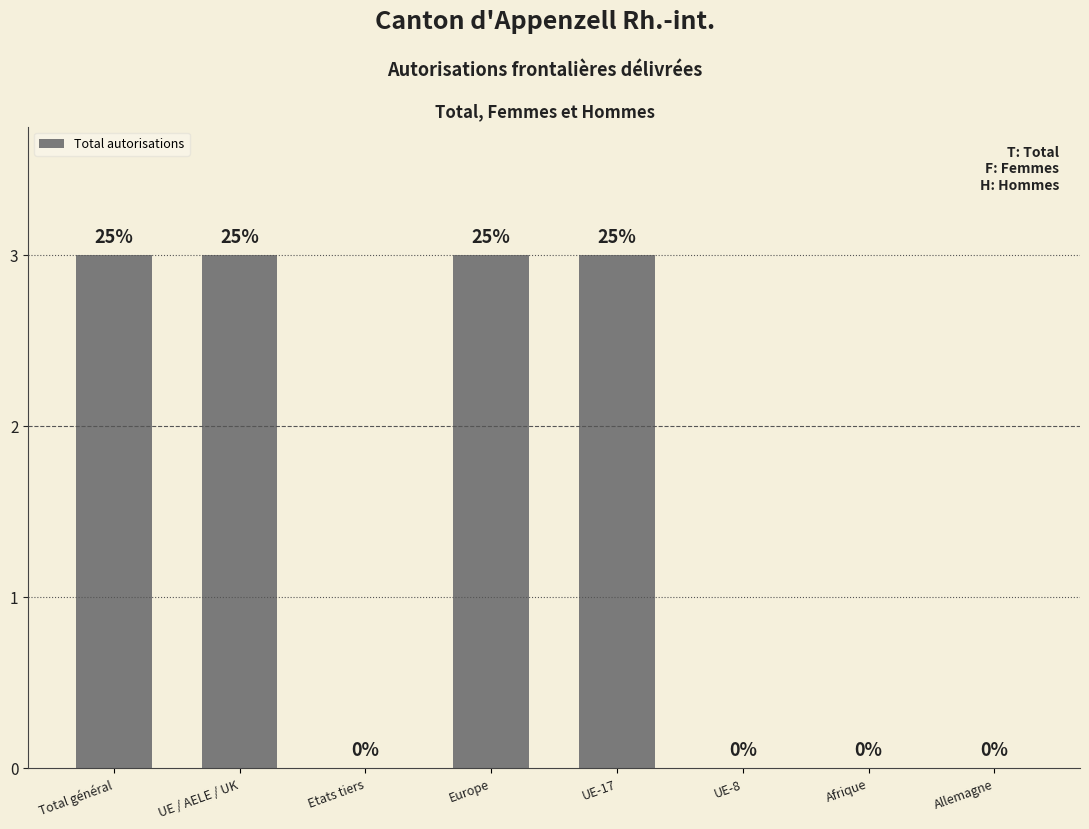

What is the change in value from UE / AELE / UK to Etats tiers?

-3